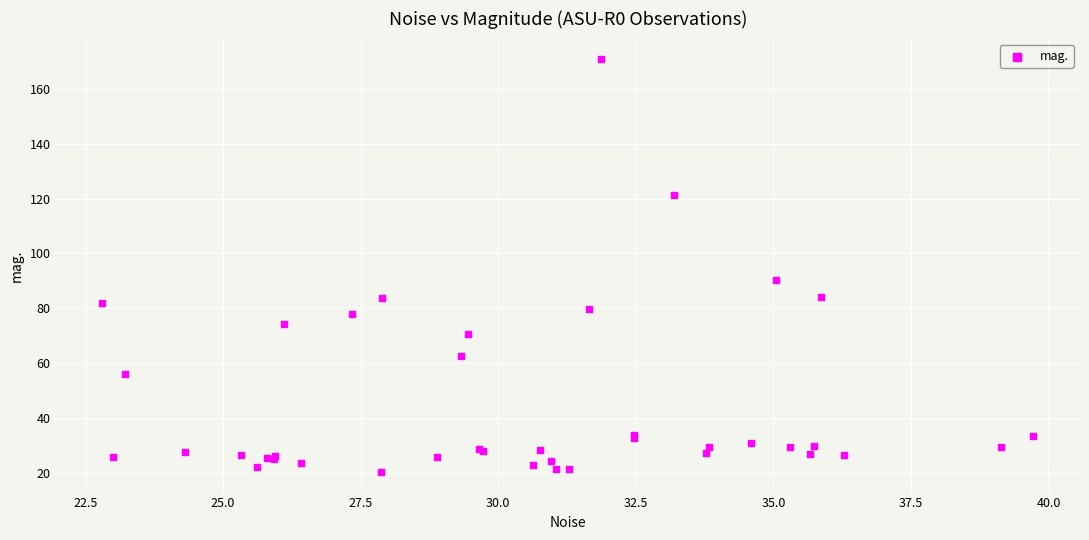

What Y value in the scatter plot is closest to 95?

90.3